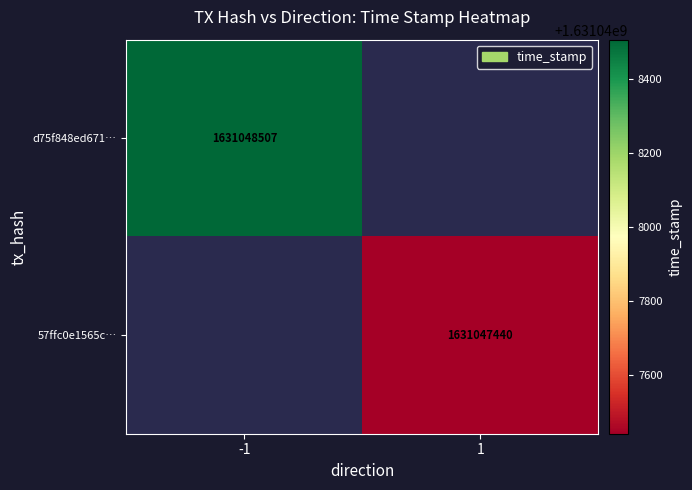

Rank the series at time_stamp from lowest to highest value.

57ffc0e1565c8b44cd5789f0d98a2a6f55d9f07, d75f848ed67150c601f65ff40167ec6dff6964e